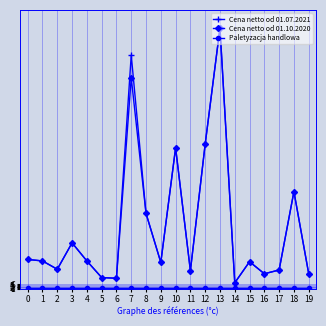

How many lines are shown in the chart?

3